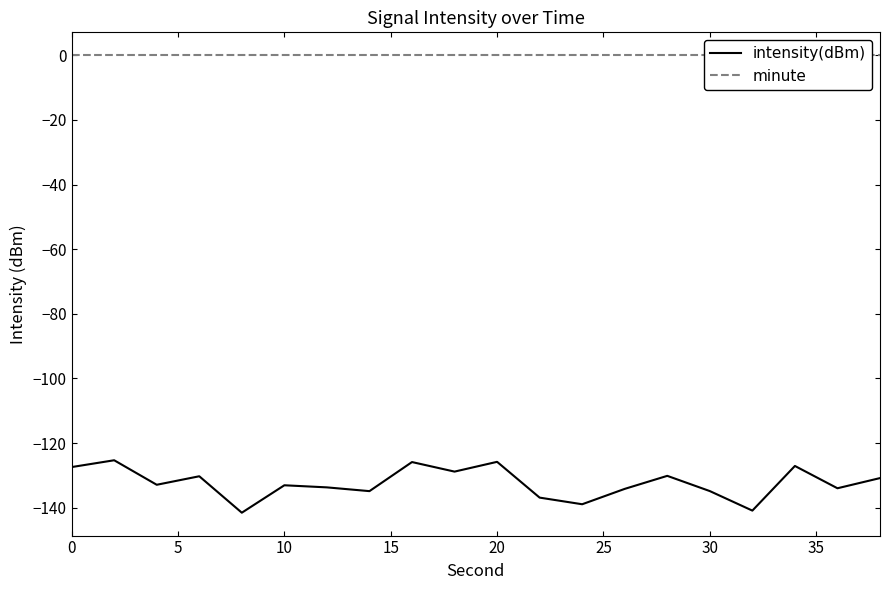

What is the minimum value for intensity(dBm)?

-141.5